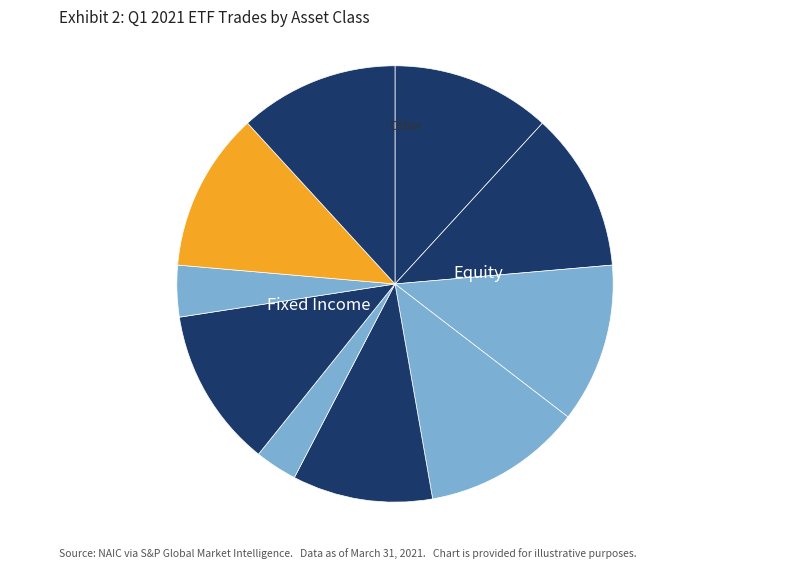

How many slices are in this pie chart?

10